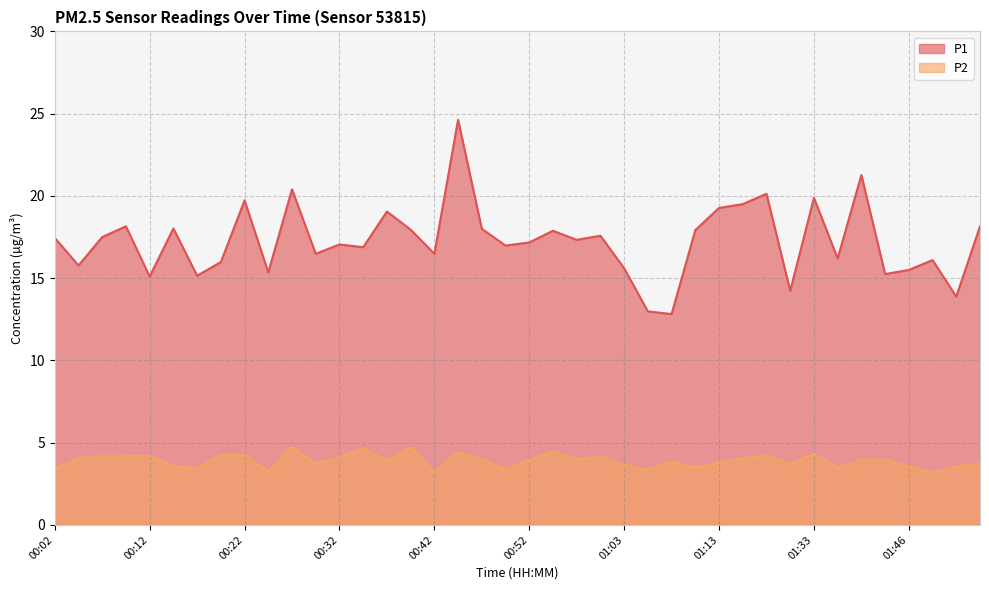

List the labels in order of P1 value, smallest first.

01:08, 01:05, 01:54, 01:30, 00:12, 00:17, 01:43, 00:25, 01:46, 01:03, 00:04, 00:20, 01:51, 01:35, 00:30, 00:42, 00:35, 00:50, 00:32, 00:52, 00:57, 00:02, 00:07, 01:00, 00:55, 01:11, 00:40, 00:47, 00:15, 00:09, 01:57, 00:37, 01:13, 01:25, 00:22, 01:33, 01:28, 00:27, 01:38, 00:45